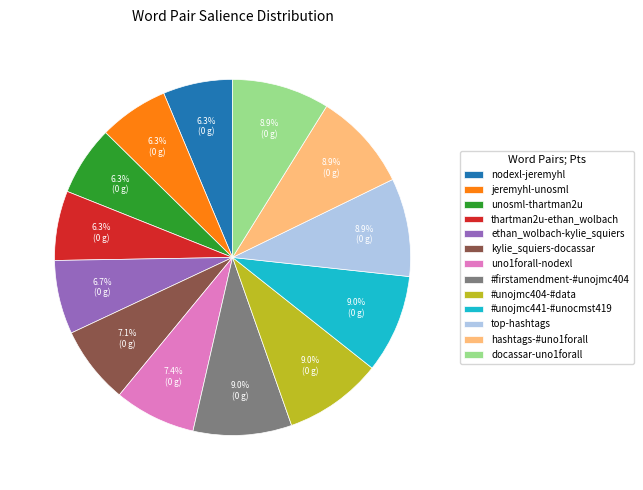

To the nearest percent, what is the average slice percentage?

8%